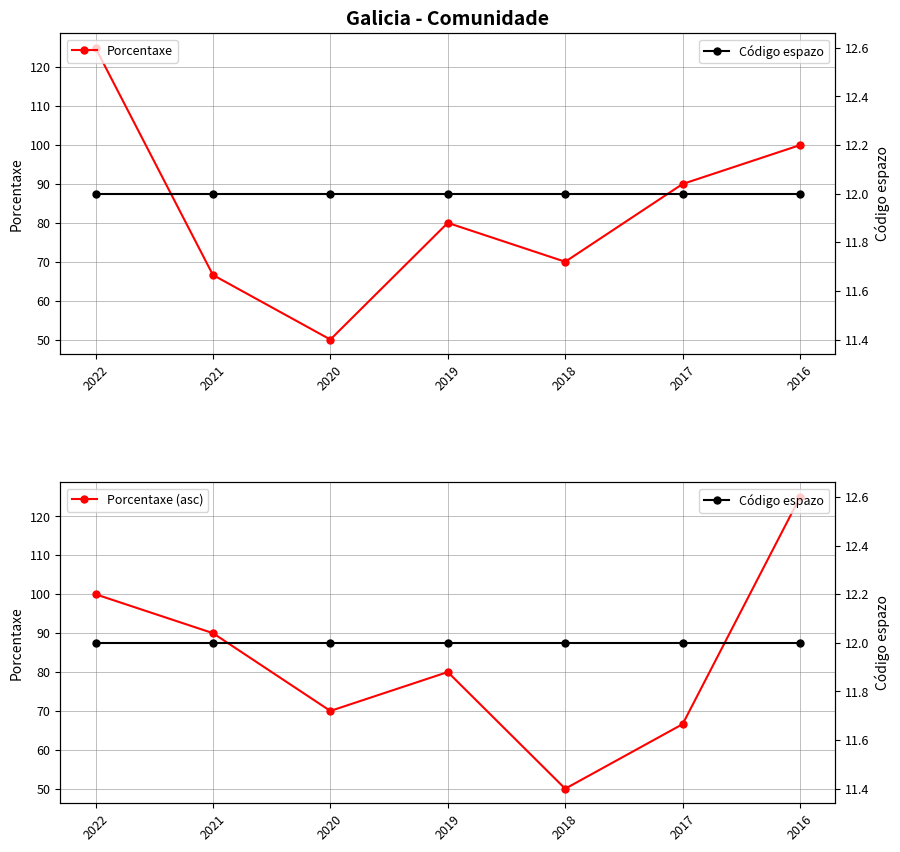

What is the difference between the maximum and second lowest values in the Porcentaxe (asc) series?

58.4